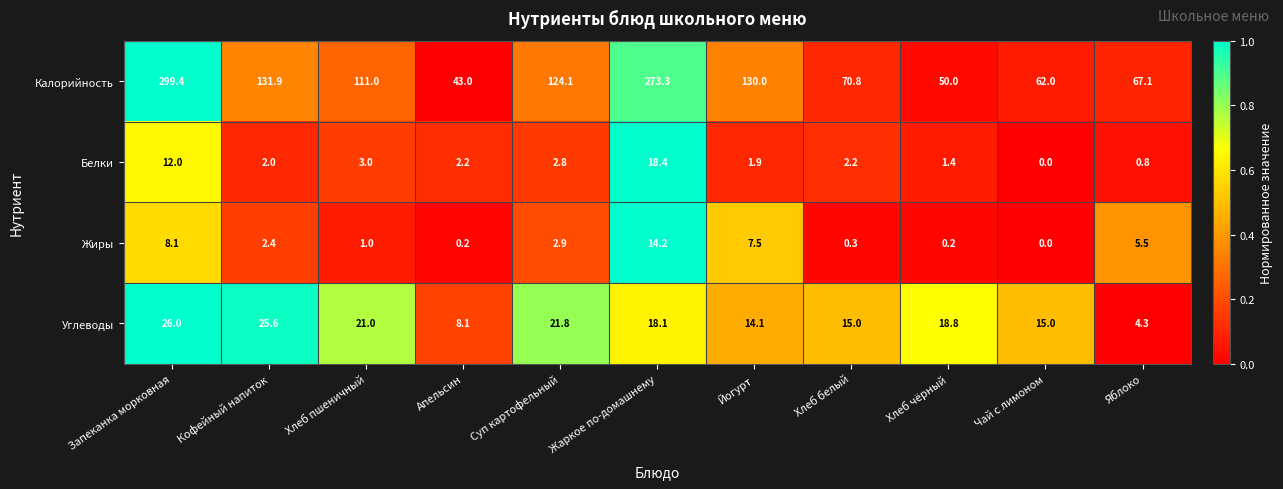

Is it true that Жиры equals 14.2 at Жаркое по-домашнему?

True